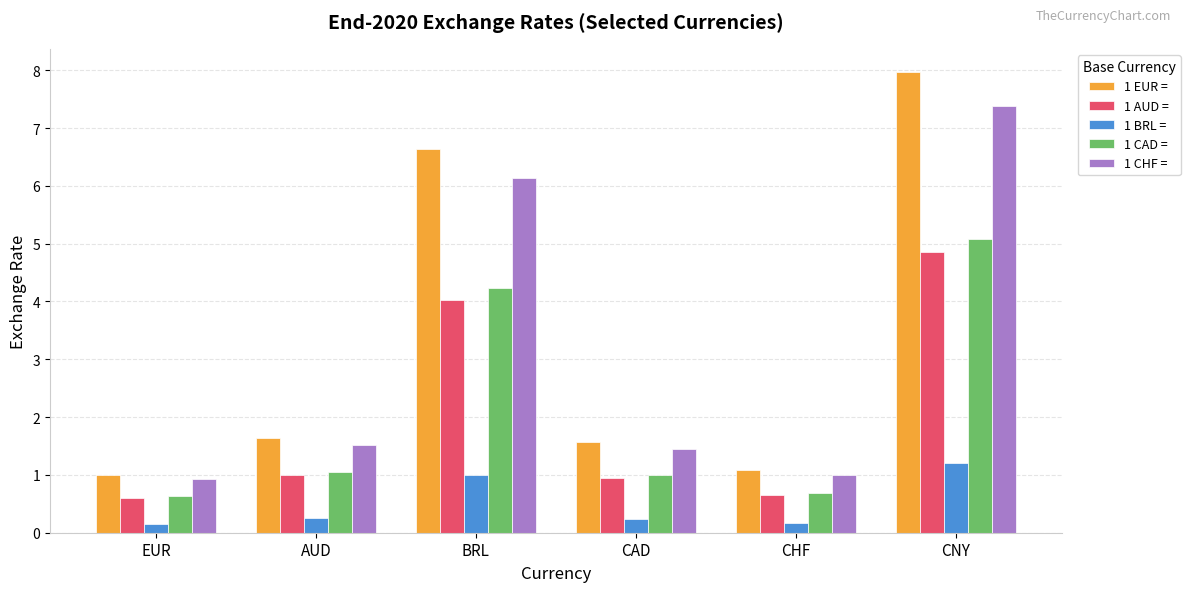

What is the sum of all 1 AUD = values?

12.1